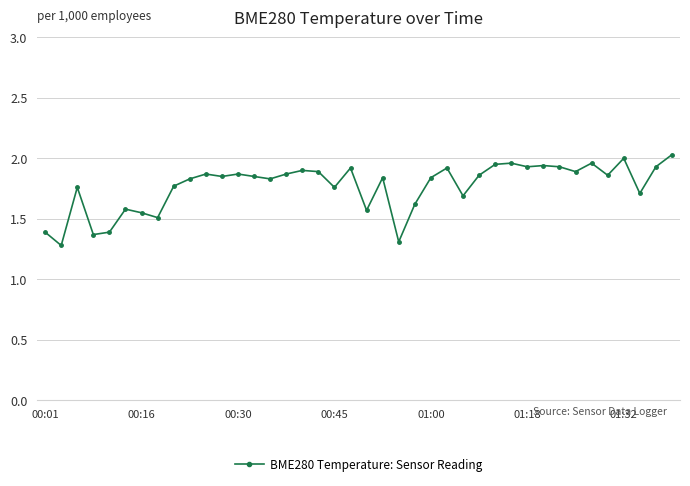

What is the sum of all values?

70.8